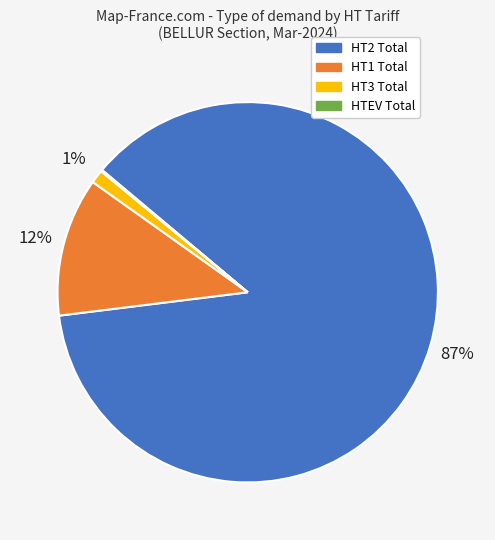

What is the majority slice?

HT2 Total